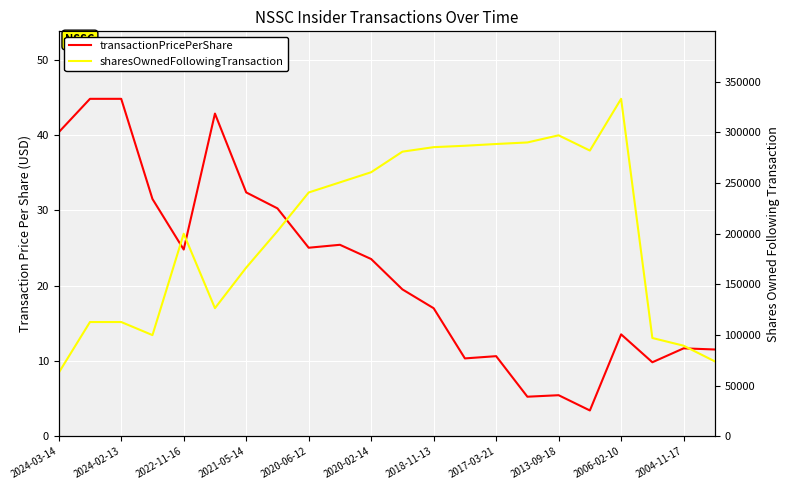

What is the difference between the highest and lowest values at 11?

280771.5